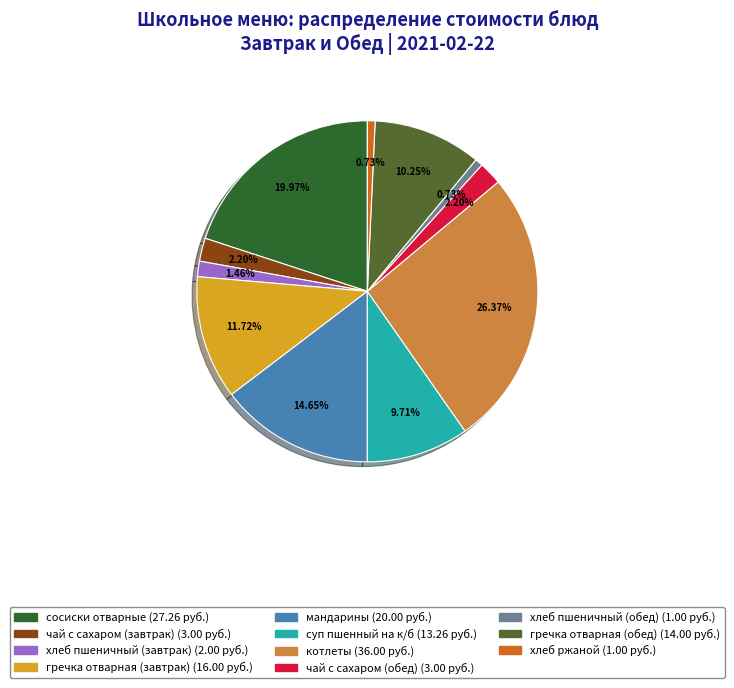

What is the total percentage of хлеб пшеничный (обед) and чай с сахаром (завтрак)?

2.9%